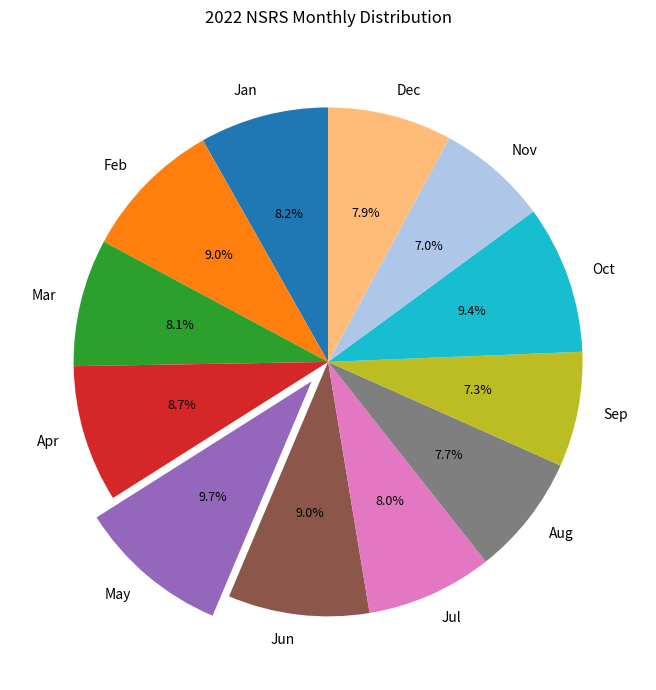

Is there any slice that represents more than half of the pie?

No